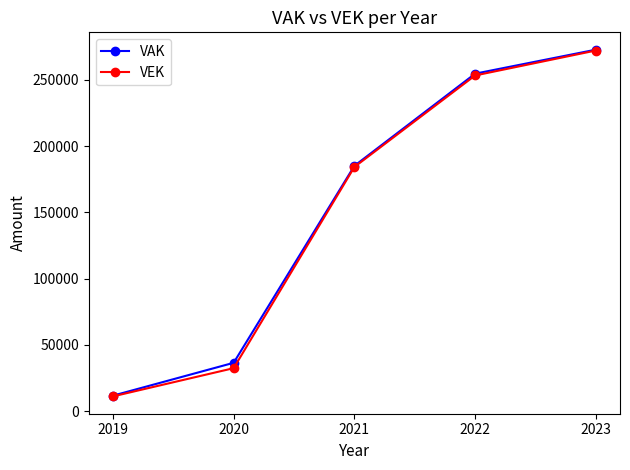

True or false: VEK has more than 2 interior local peaks.

False